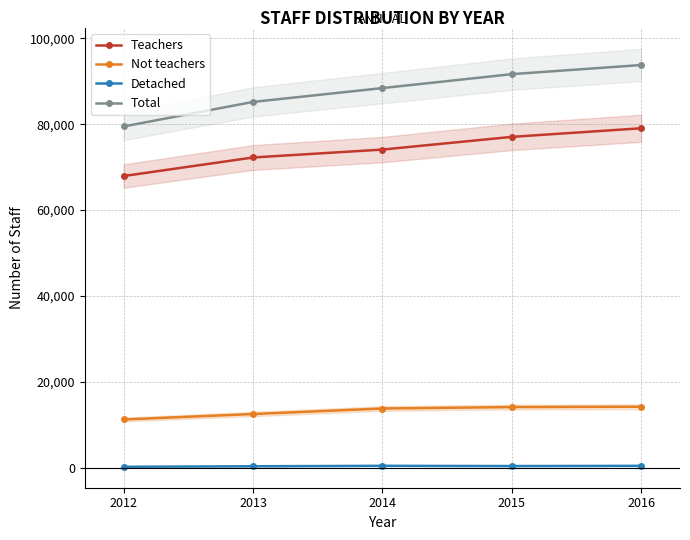

How many data points in Not teachers are less than 13824?

2